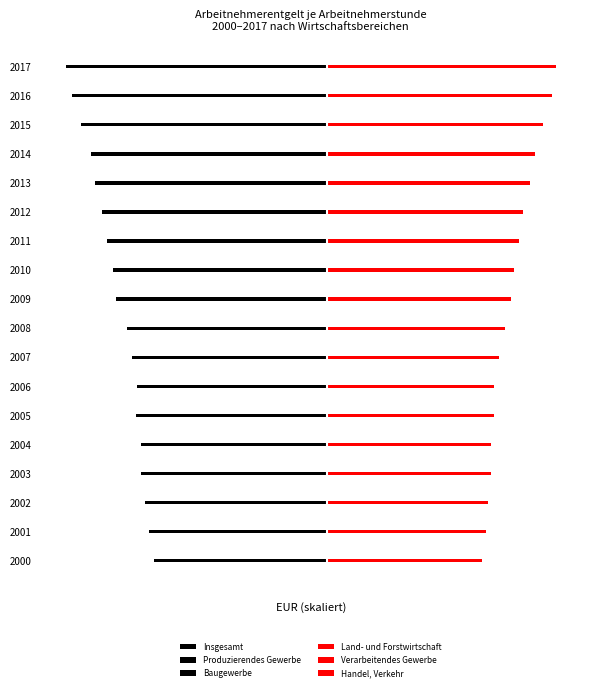

Is the value of Insgesamt at 2000 greater than the value of Verarbeitendes Gewerbe at 2004?

No